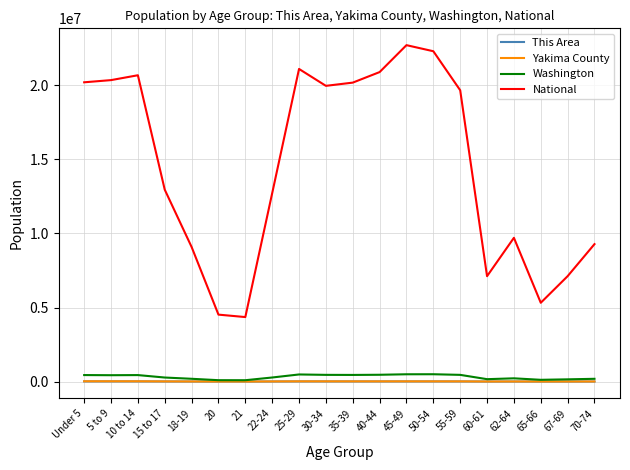

What is the difference between the Yakima County values at 62-64 and 25-29?

9752